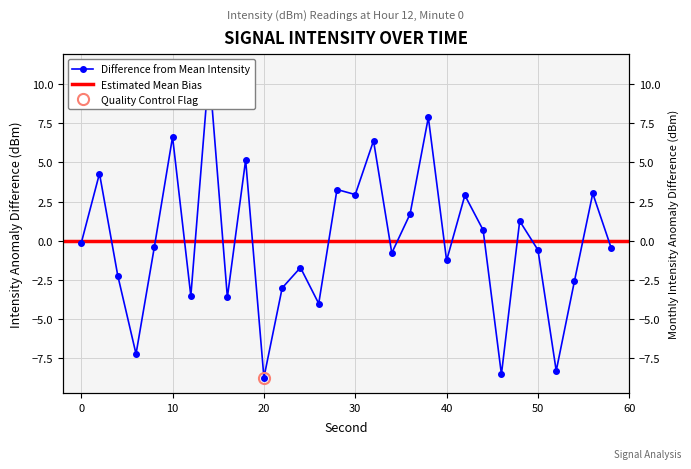

What is the sum of the values at 40 and 6?

-8.5